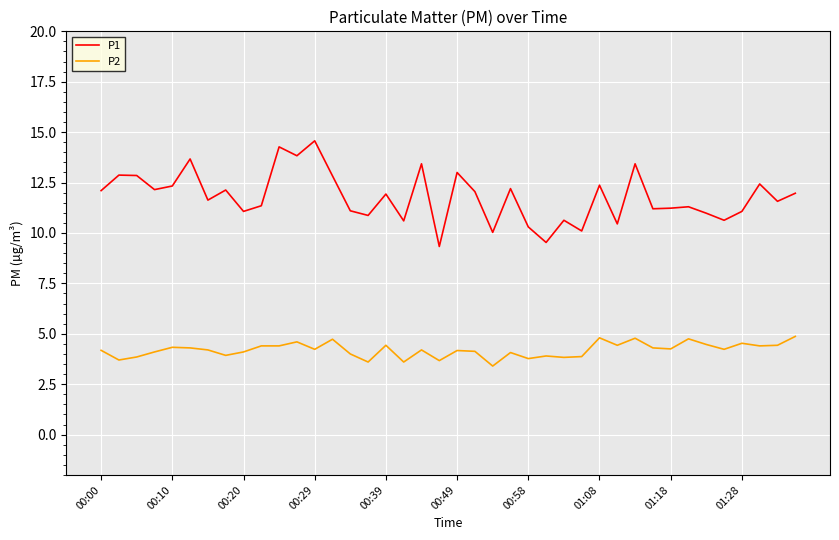

What is the difference between the maximum and minimum values in the P2 series?

1.5